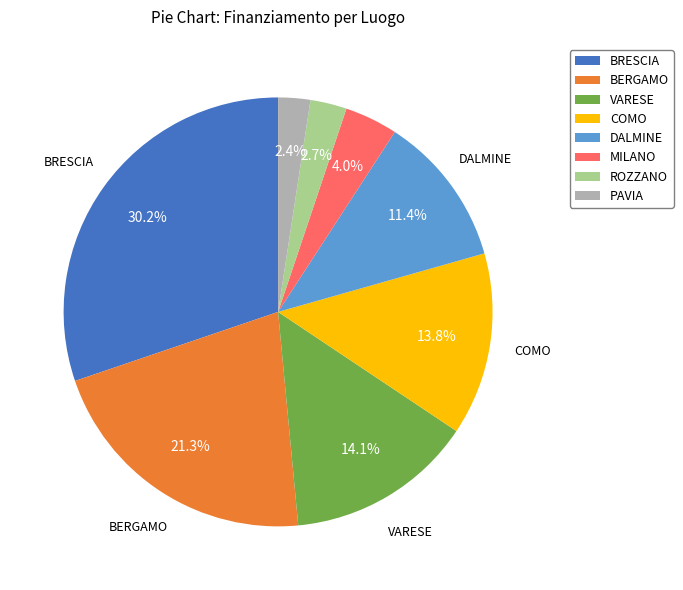

Which slice is the largest?

BRESCIA